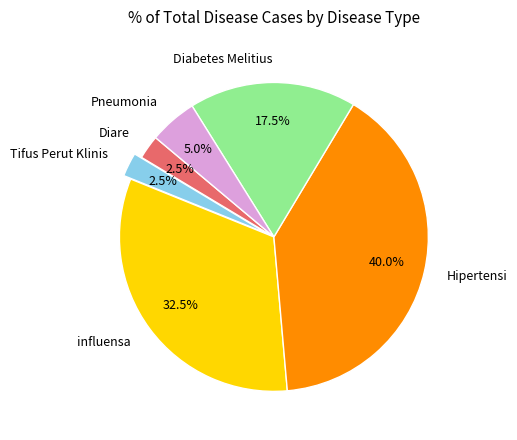

Do Tifus Perut Klinis and Diabetes Melitius together represent more than half of the pie?

No